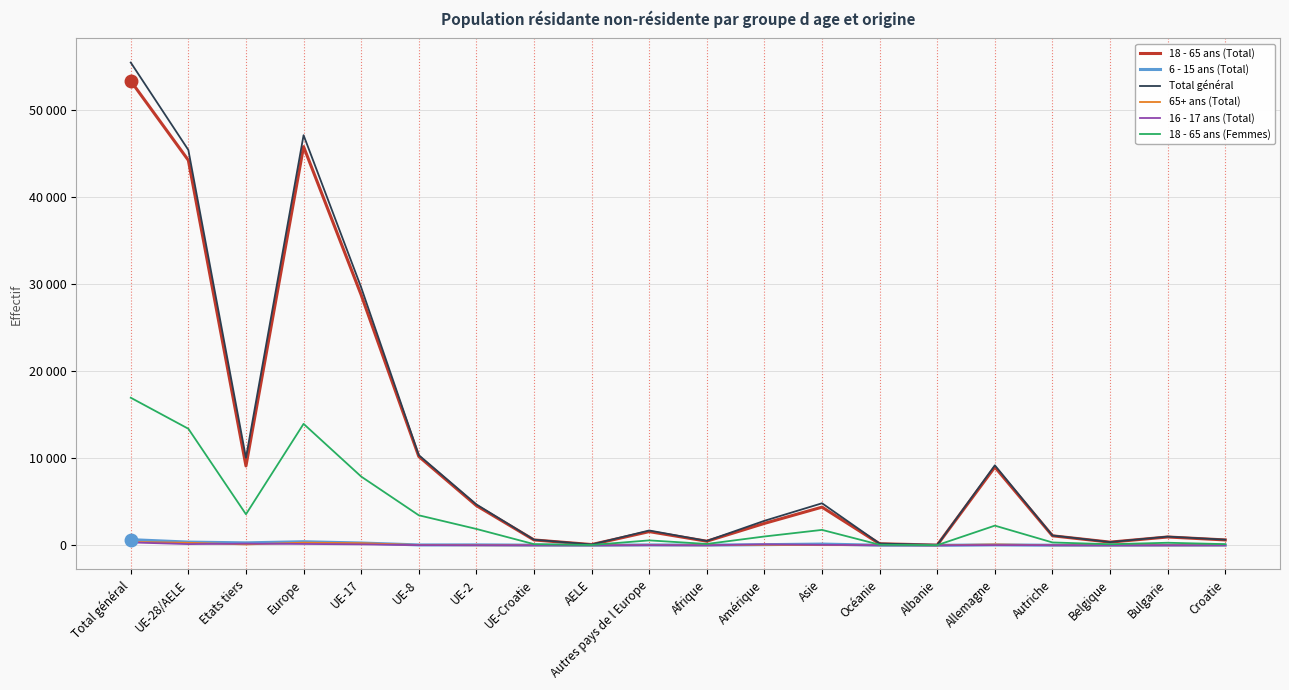

What is the value of the 18 - 65 ans (Femmes) point at the 1st from the left?

16948